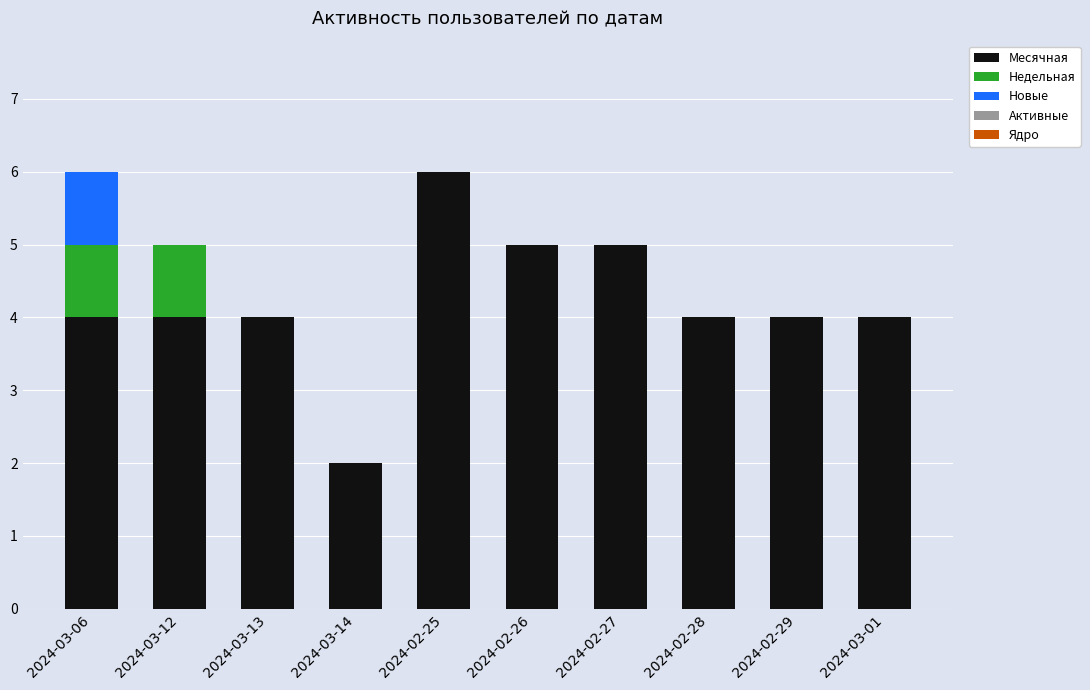

The value of Месячная at 2024-02-28 is 4. True or false?

True